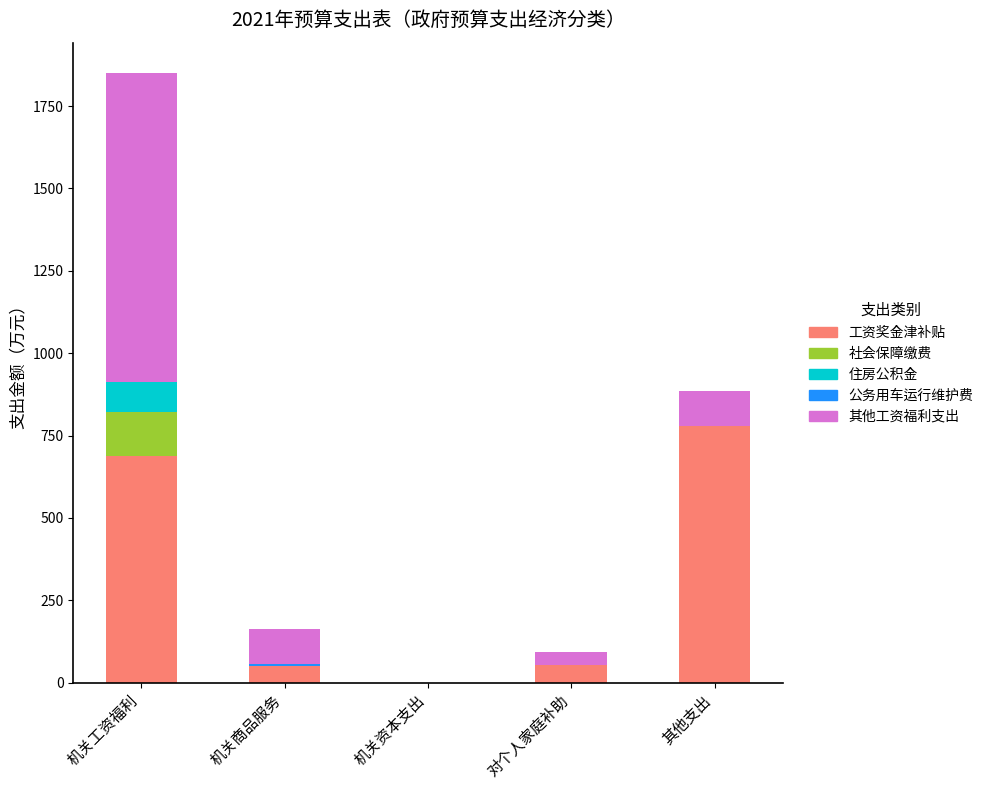

What is the total value across all series at 机关工资福利?

1849.7